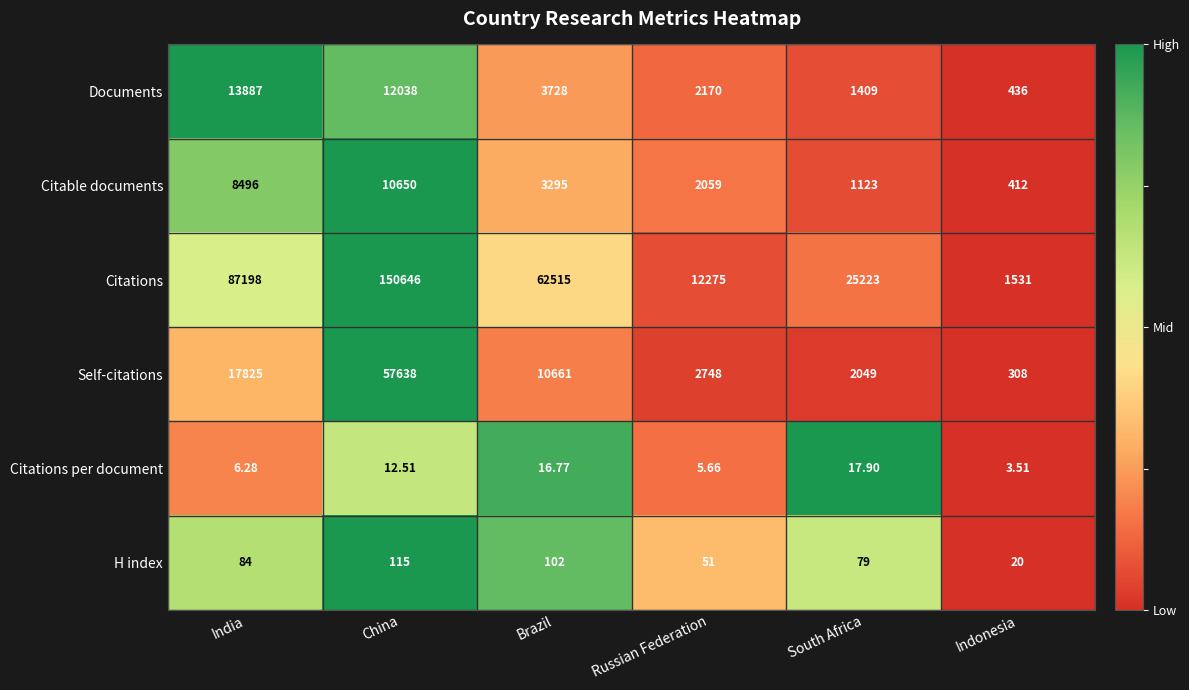

Rank the series at India from lowest to highest value.

Citations per document, H index, Citable documents, Documents, Self-citations, Citations